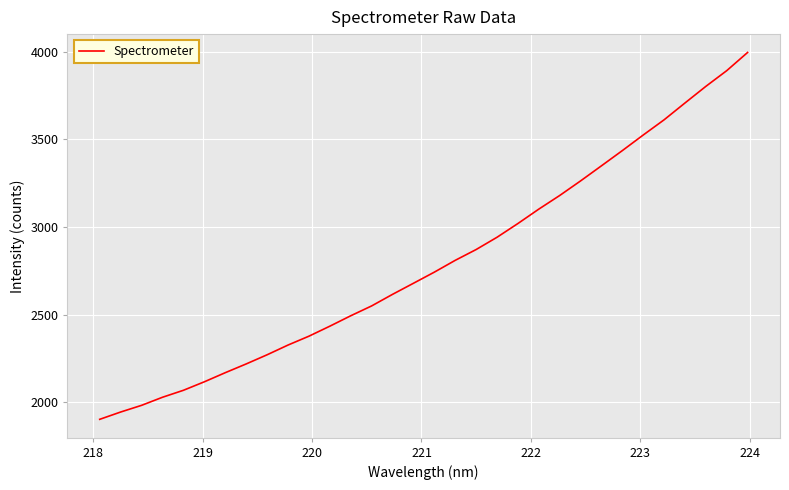

What is the smallest value displayed?

1903.5